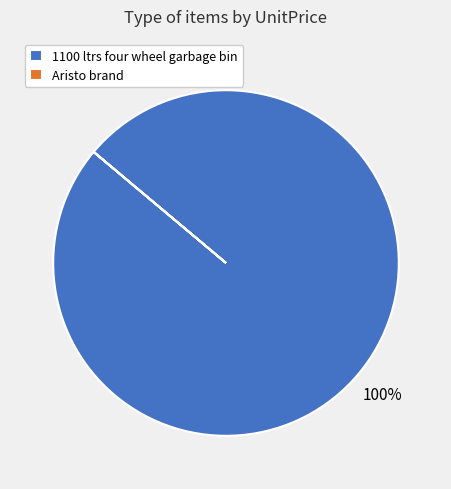

To the nearest percent, what portion does 1100 ltrs four wheel garbage bin represent?

100%